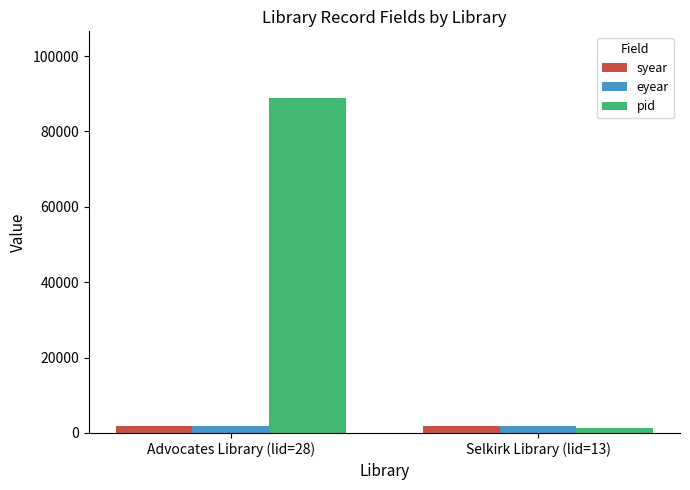

Between Advocates Library (lid=28) and Selkirk Library (lid=13), which series saw the biggest shift?

pid